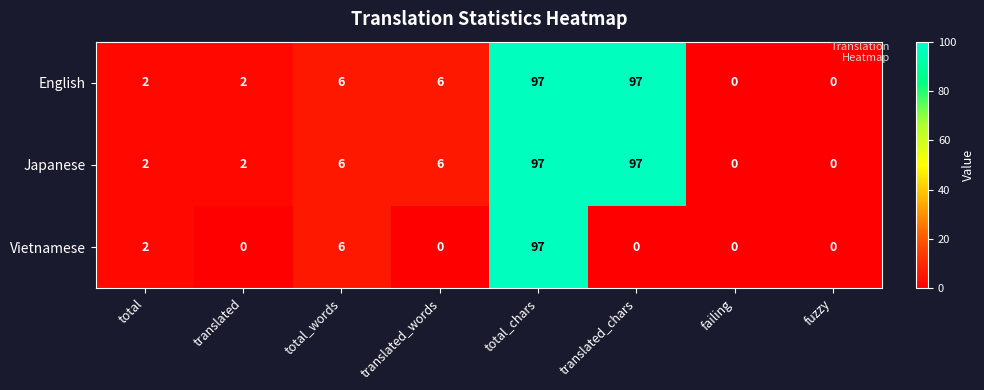

The value of English at total_chars is 97. True or false?

True